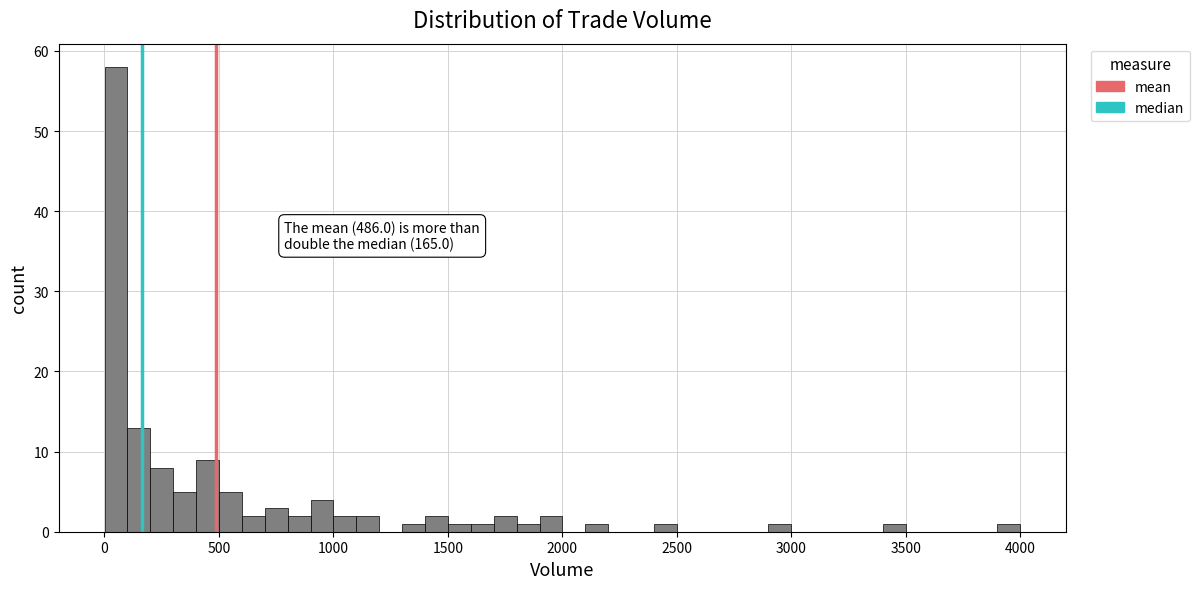

Read against the x-axis, roughly where is the centre of the tallest bar?

50